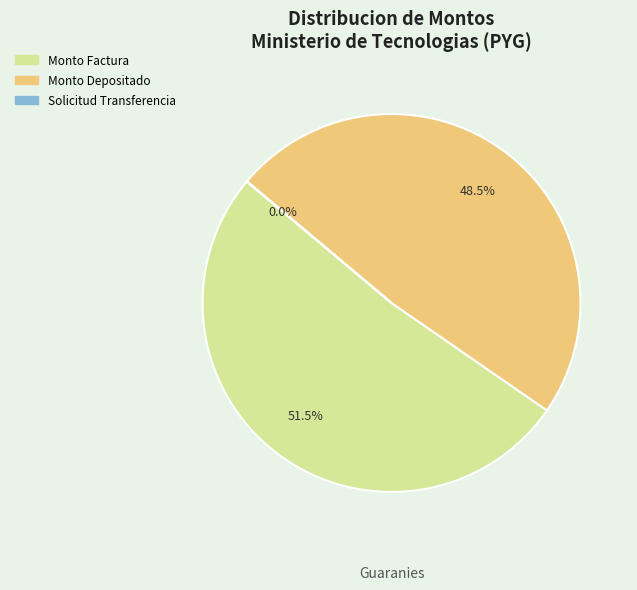

Is there a majority slice in this chart?

Yes